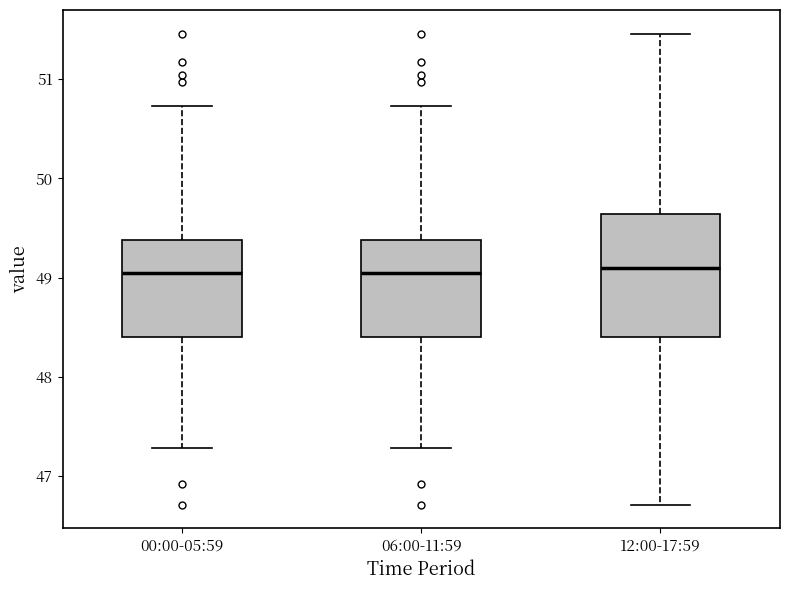

Reading left to right, transcribe this box plot: for each box, give where its median line is, the range the box spans, and where its two whiskers end, as read against the y-axis. The values are not printed on the chart, so give them approximately, as read against the axis.

00:00-05:59: median 49.0, box 48.4 to 49.4, whiskers 47.3 to 50.7
06:00-11:59: median 49.0, box 48.4 to 49.4, whiskers 47.3 to 50.7
12:00-17:59: median 49.1, box 48.4 to 49.6, whiskers 46.7 to 51.5